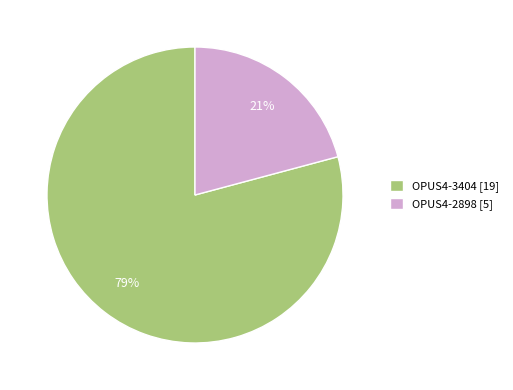

Is it true that OPUS4-2898 is 21% of the pie?

True